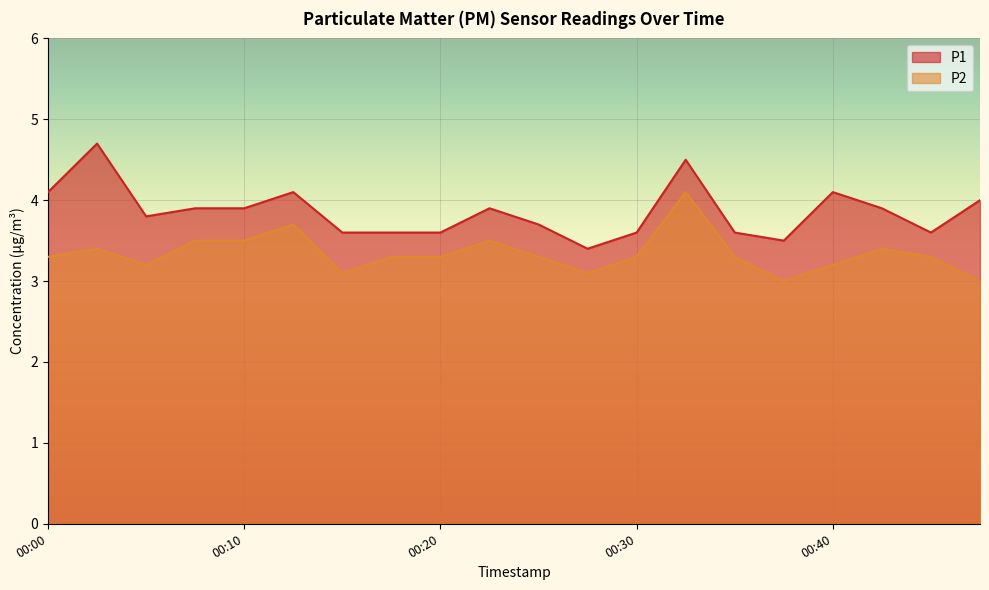

Count the number of categories in the chart.

20